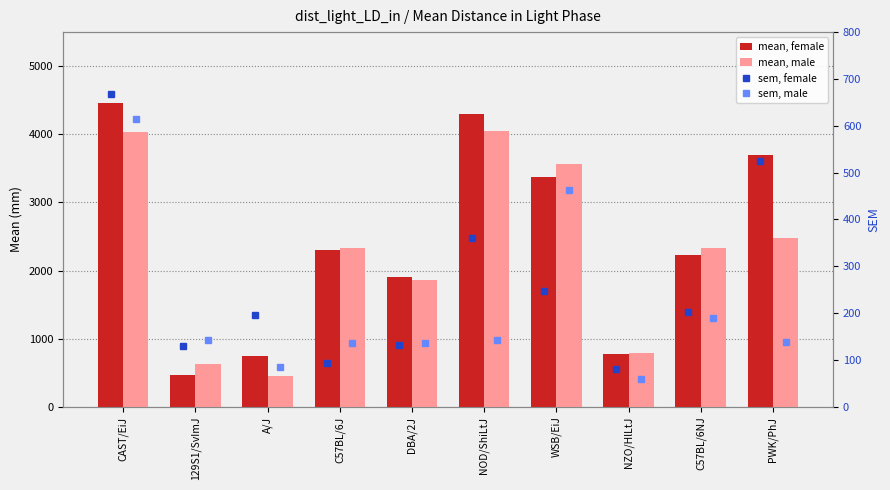

What is the value of the mean, male bar at the 2nd from the left?

627.3